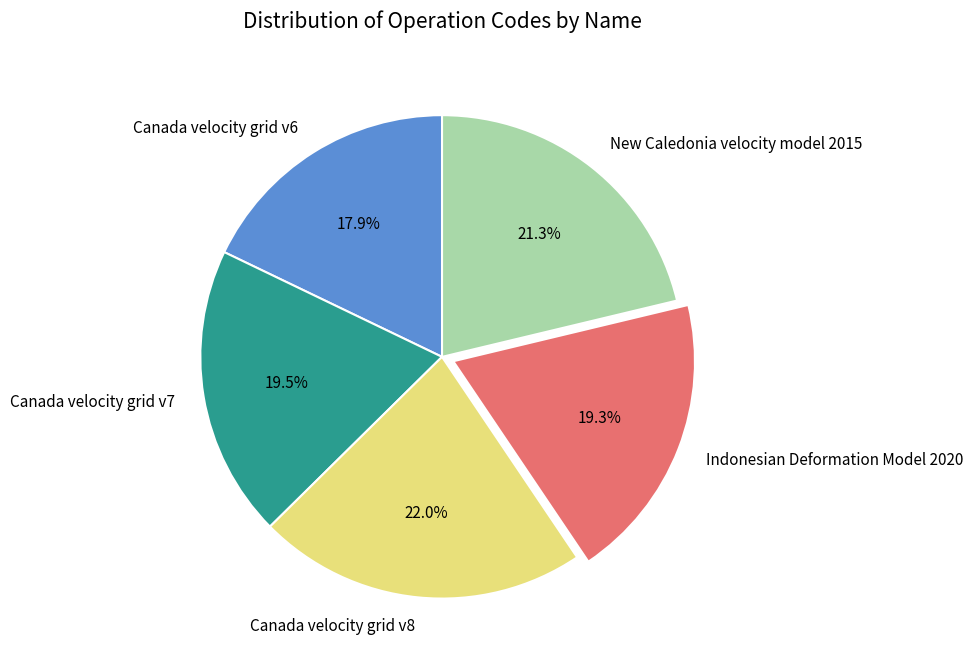

Between Canada velocity grid v8 and Indonesian Deformation Model 2020, which is larger?

Canada velocity grid v8